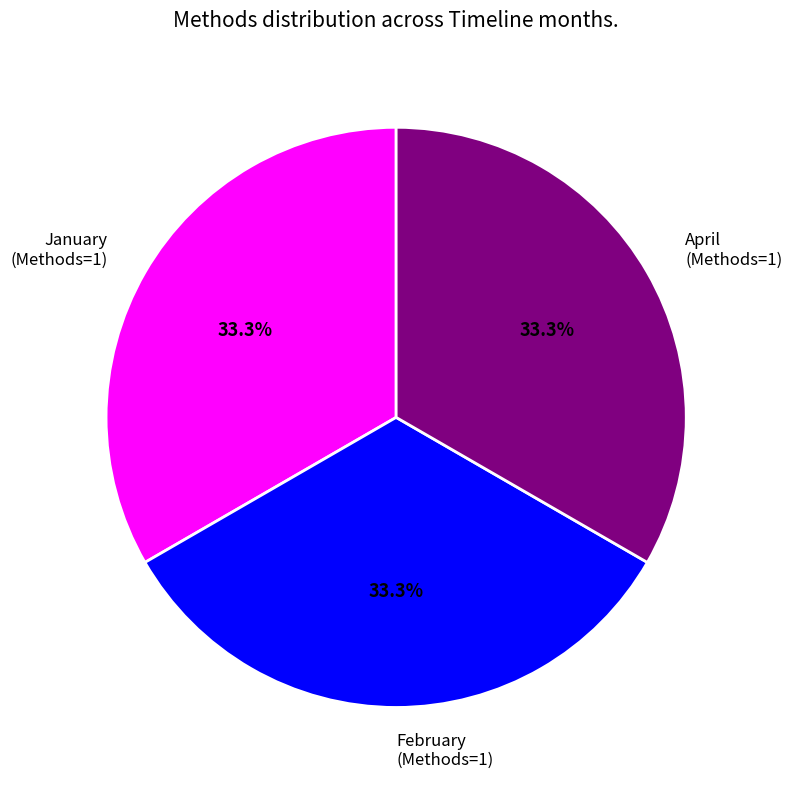

How many segments does this pie chart have?

3